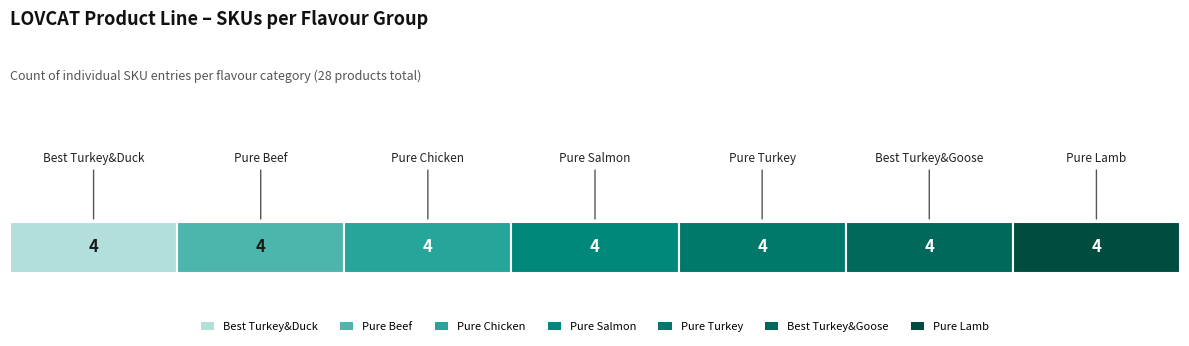

Are the bars grouped side by side (vs. stacked)?

No